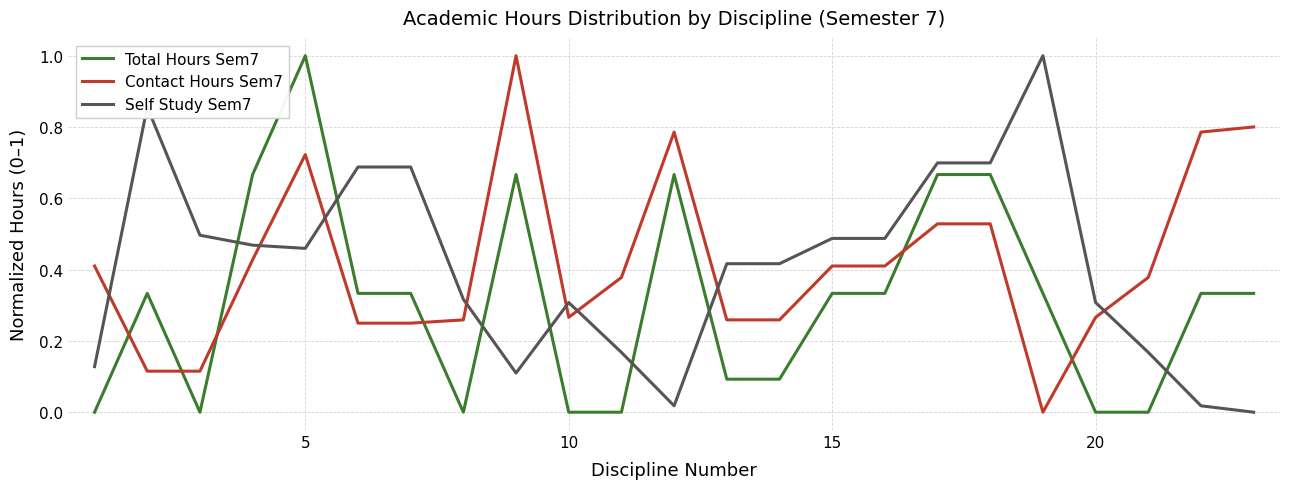

What is the maximum value for Contact Hours Sem7?

1.0